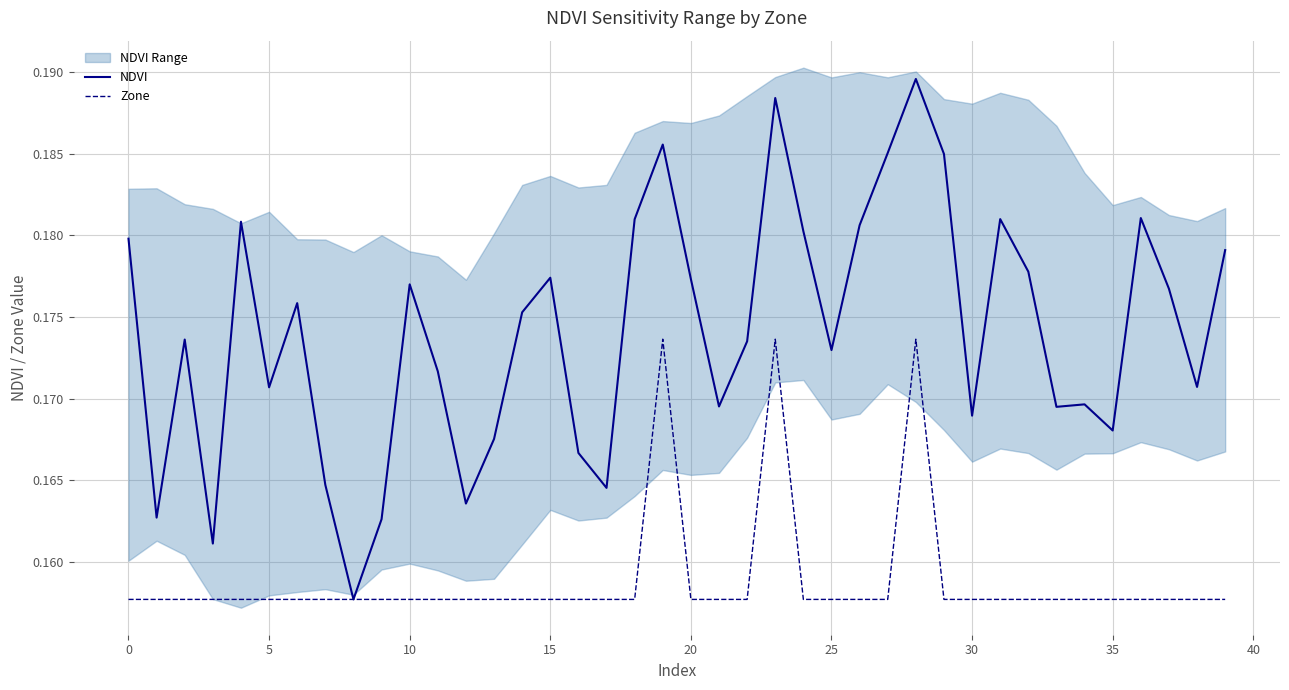

What are all the series names shown in the legend?

NDVI, Zone